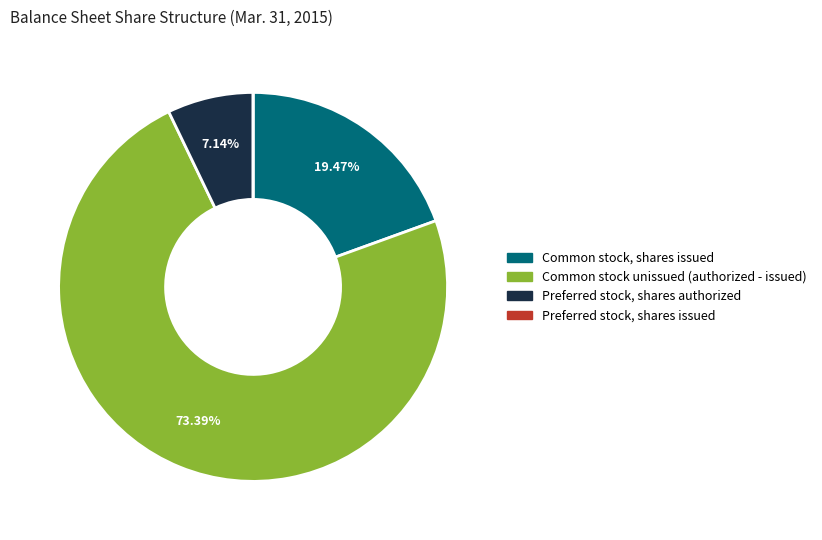

Is there a majority slice in this chart?

Yes